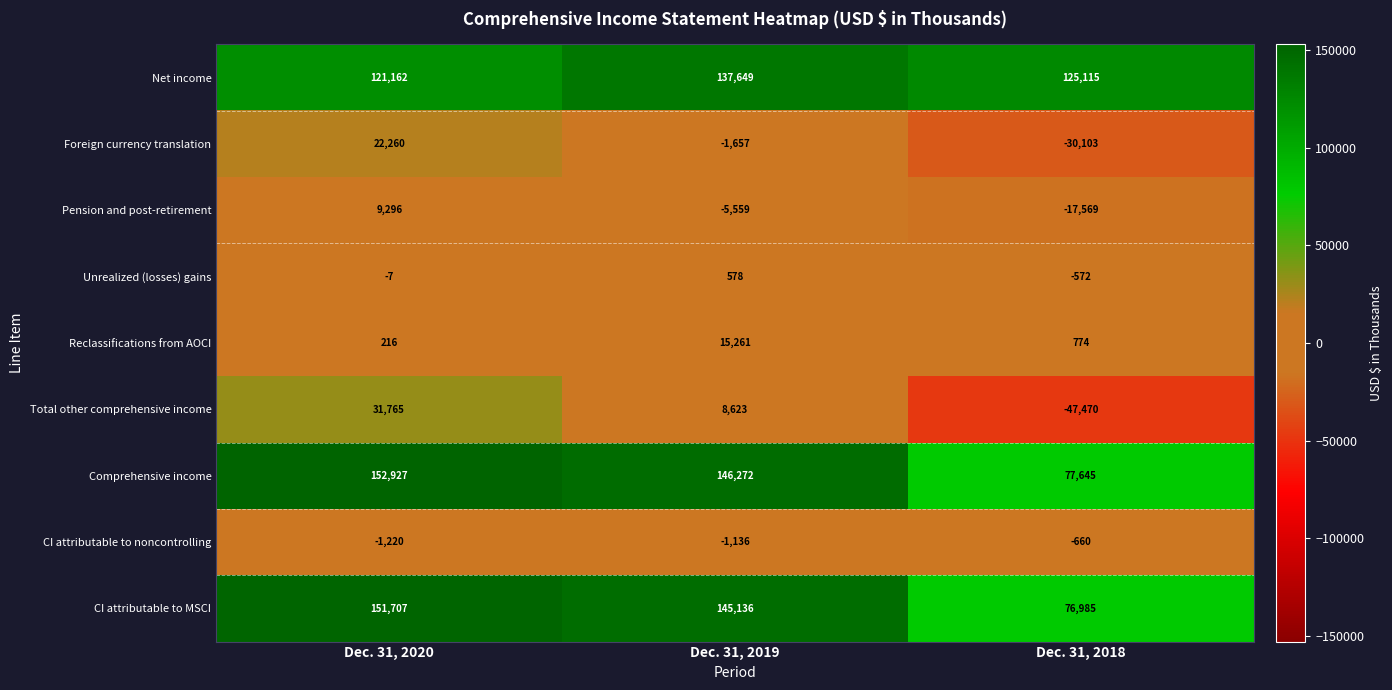

Which series has the widest spread of values?

Total other comprehensive income